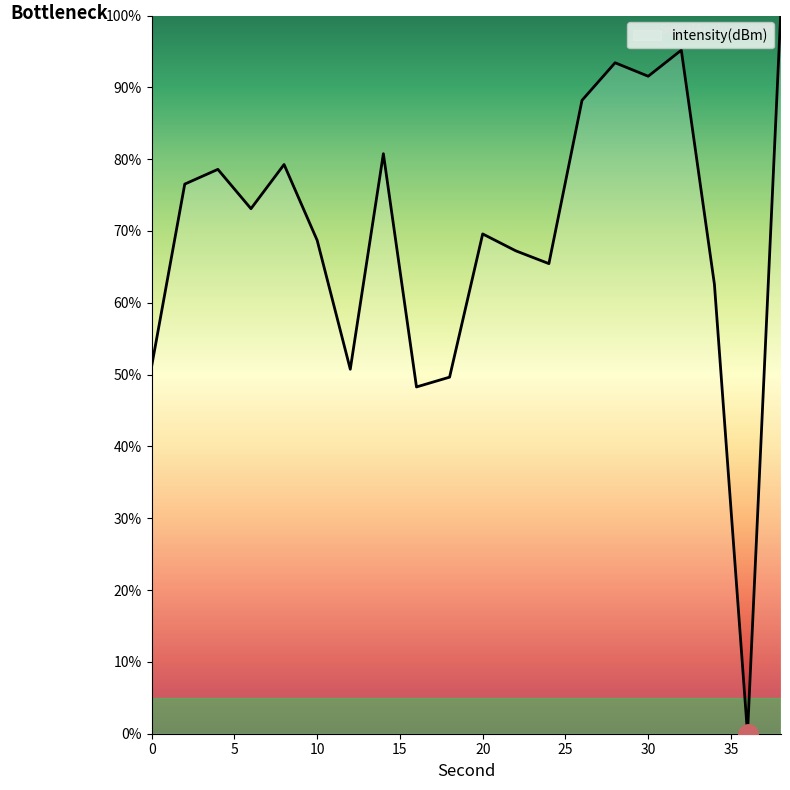

Reading right to left, extract all data points from this chart.

100.0	0.0	62.6	95.2	91.5	93.4	88.2	65.5	67.2	69.6	49.6	48.3	80.8	50.7	68.7	79.3	73.1	78.6	76.5	51.2